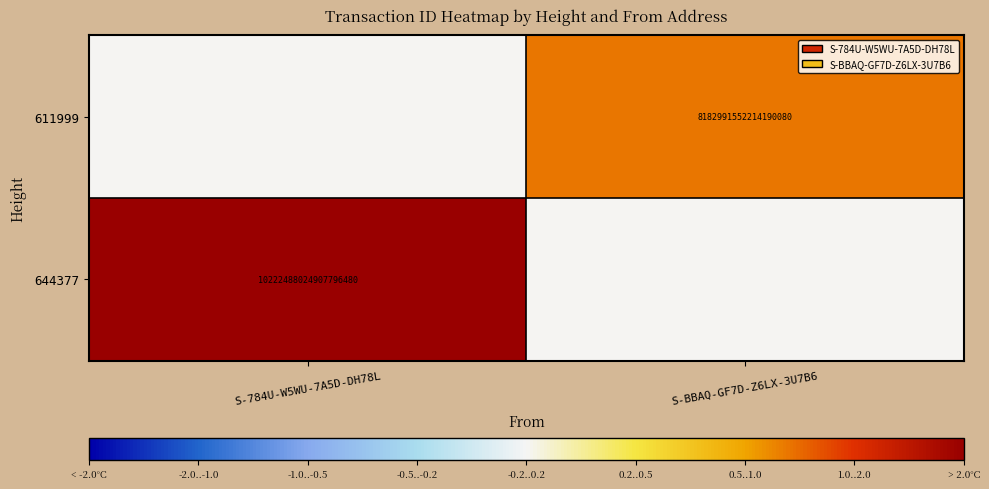

True or false: 644377 has a value of 10222488024907796480.0 at S-784U-W5WU-7A5D-DH78L.

True